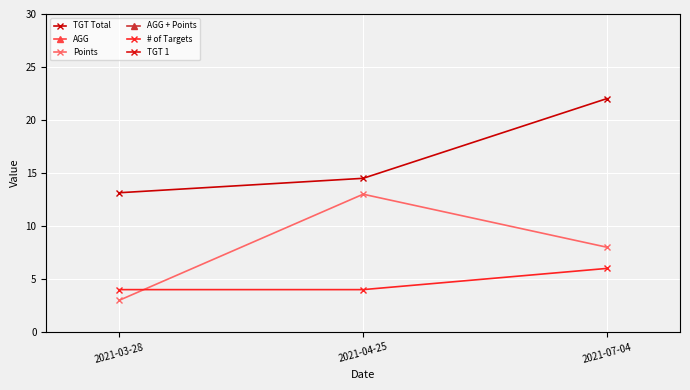

What is the approximate value of # of Targets at 2021-07-04?

6.0